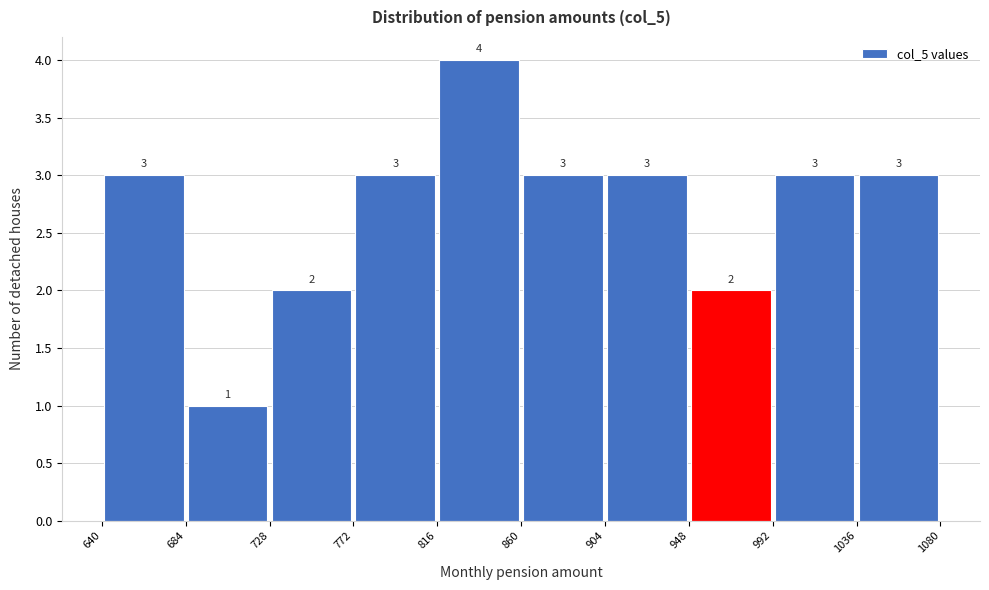

Which range on the x-axis has the tallest bar?

816 to 860